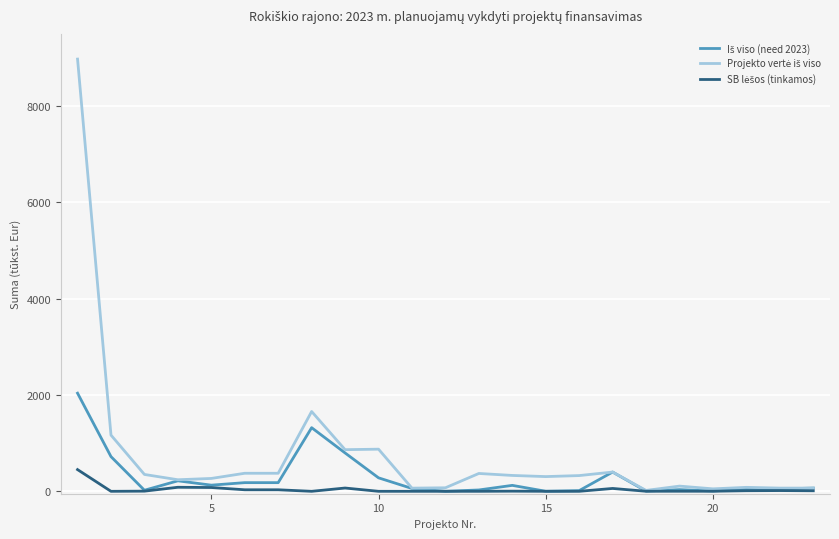

How many lines are shown in the chart?

3